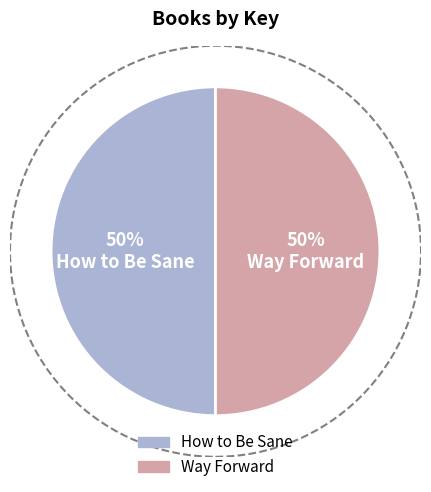

Approximately how many times larger is the value at How to Be Sane compared to Way Forward?

1.0